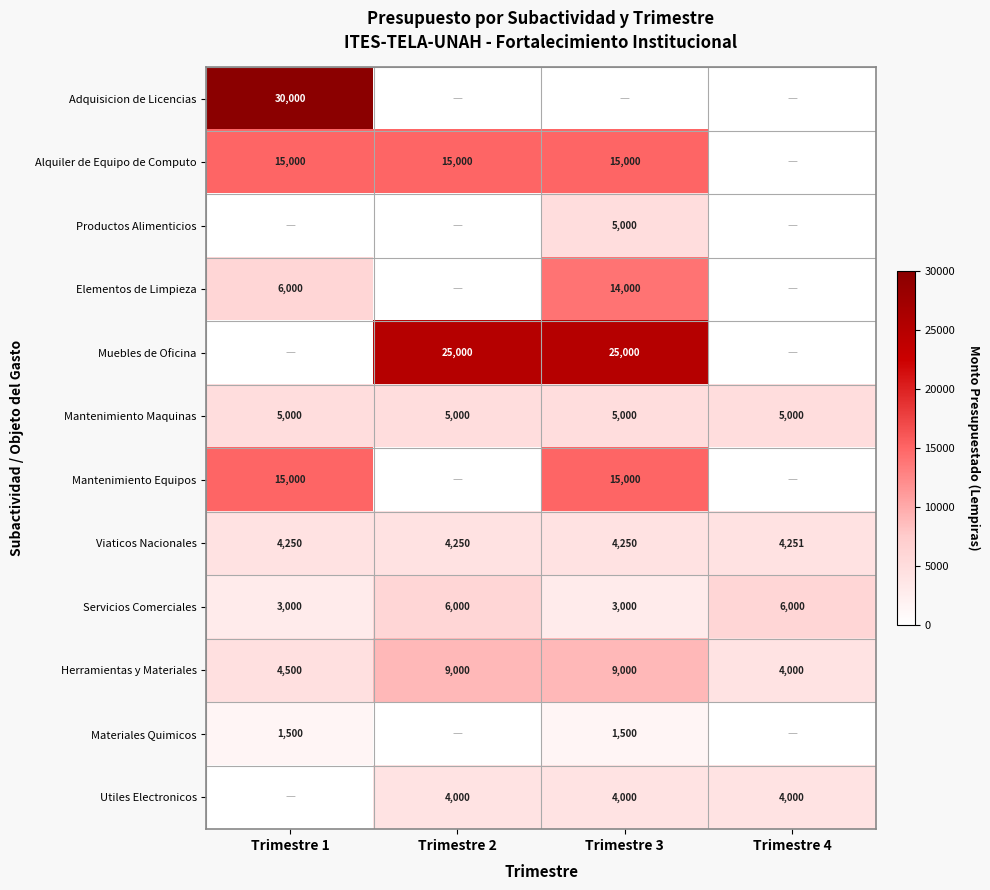

The Viaticos Nacionales series shows 6735 at Trimestre 4. True or false?

False